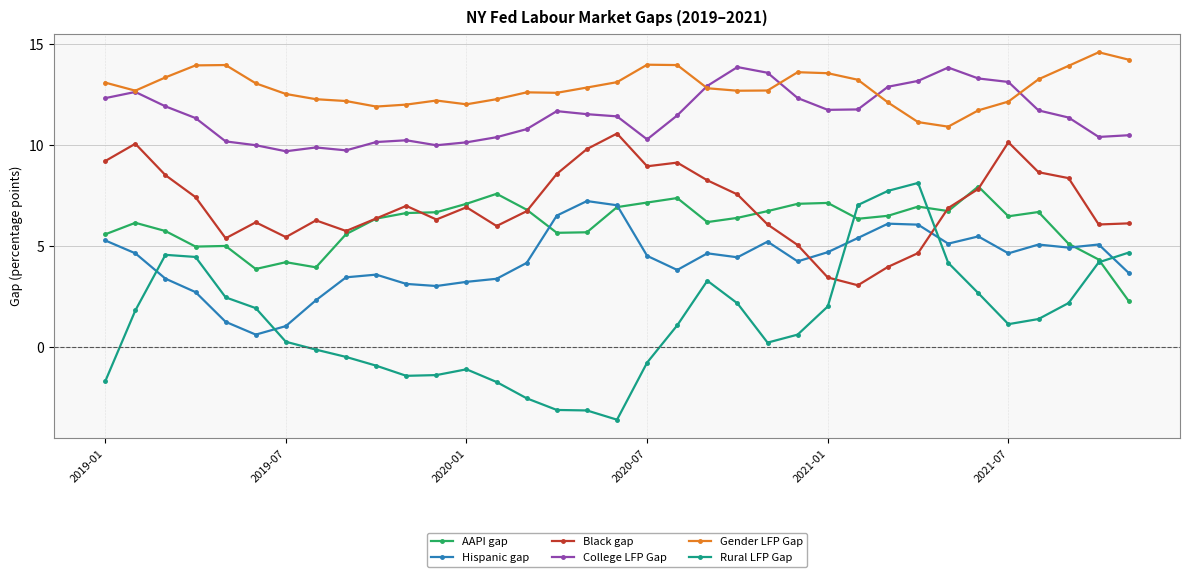

True or false: Black gap has more than 2 points higher than both neighbors.

True